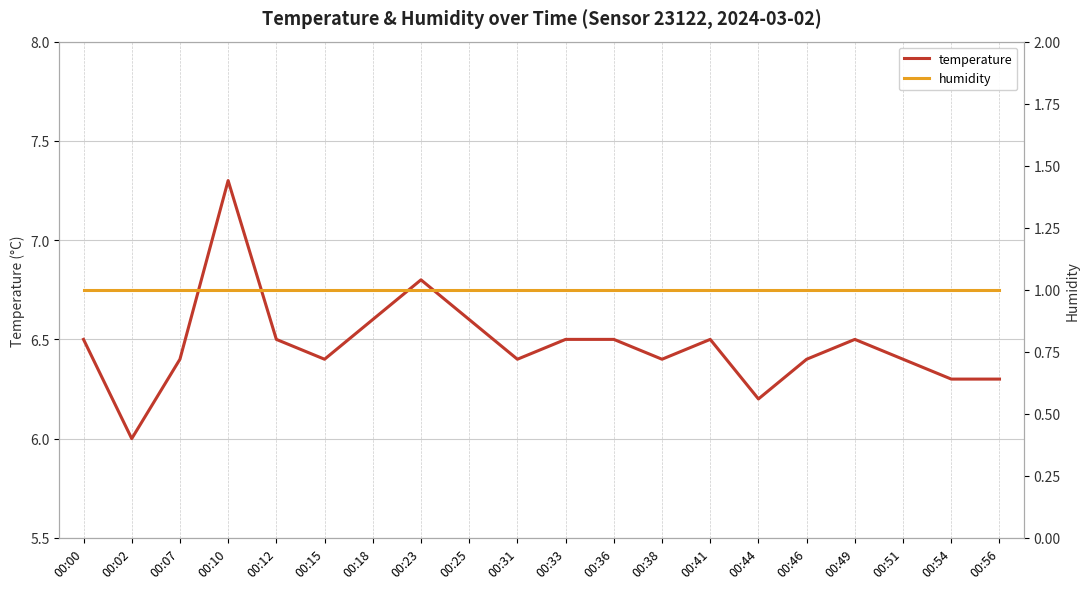

List the series in order of their peak value, highest first.

temperature, humidity